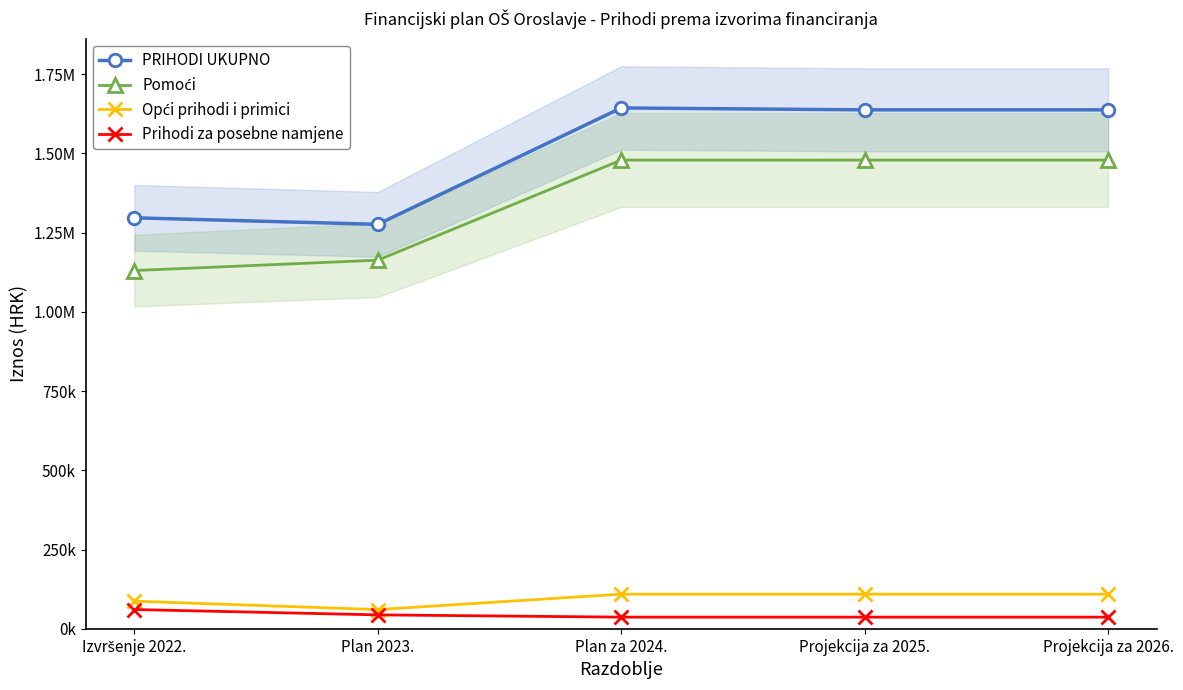

At Plan 2023., list the series in order from largest to smallest.

PRIHODI UKUPNO, Pomoći, Opći prihodi i primici, Prihodi za posebne namjene